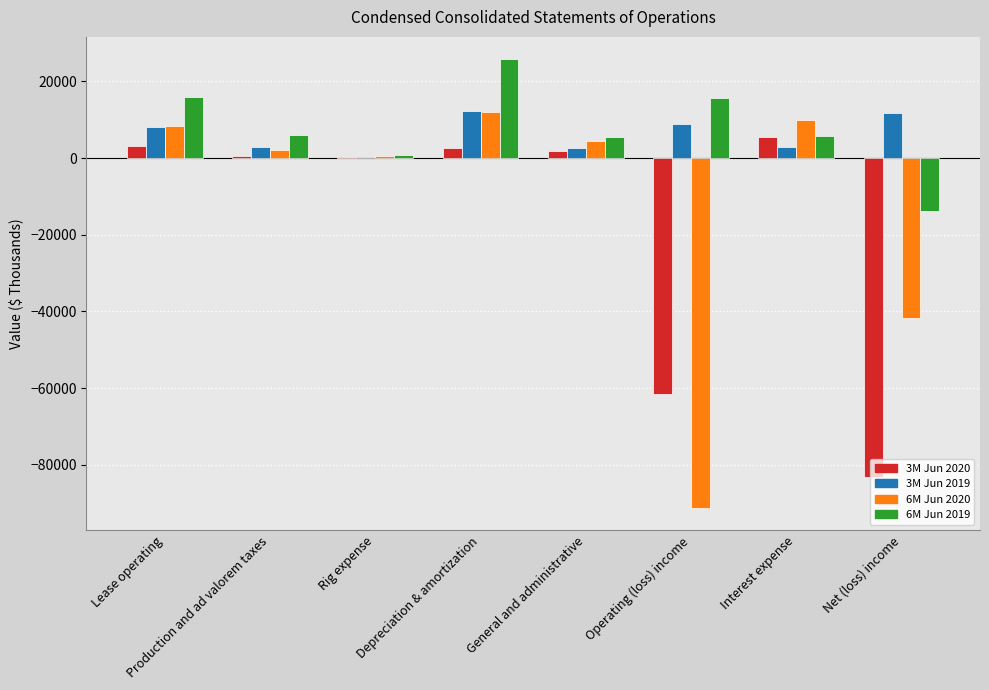

What is the label of the 5th bar from the left?

General and administrative